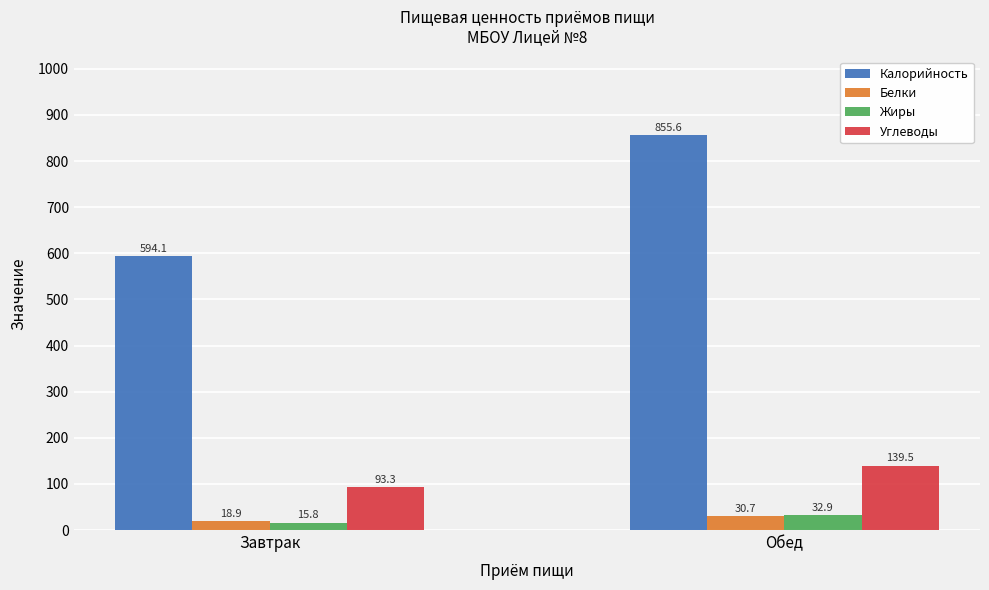

How many bars are there in total?

8